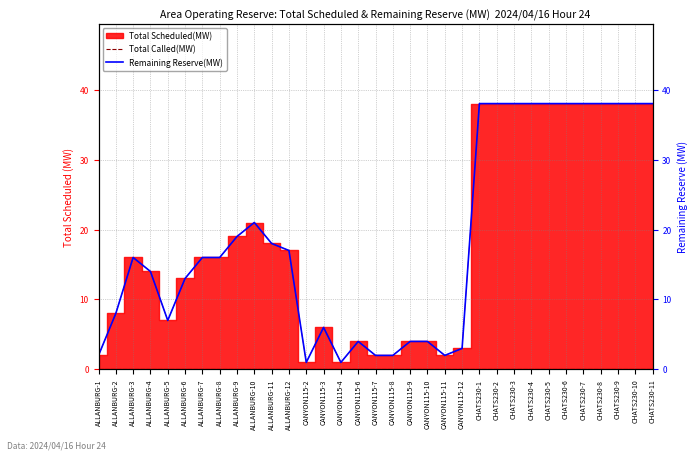

At which label is Remaining Reserve(MW) closest to 19?

ALLANBURG-9